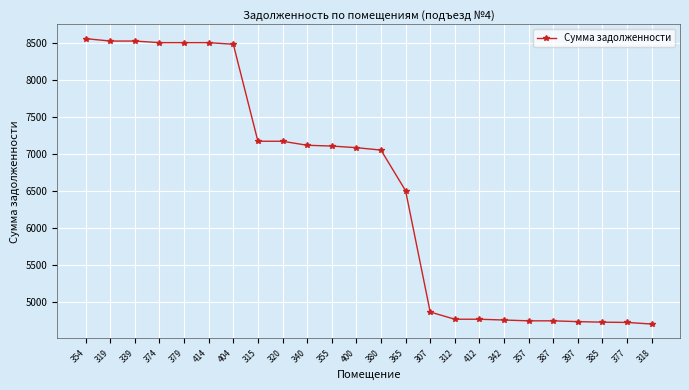

What is the greatest value displayed?

8562.6